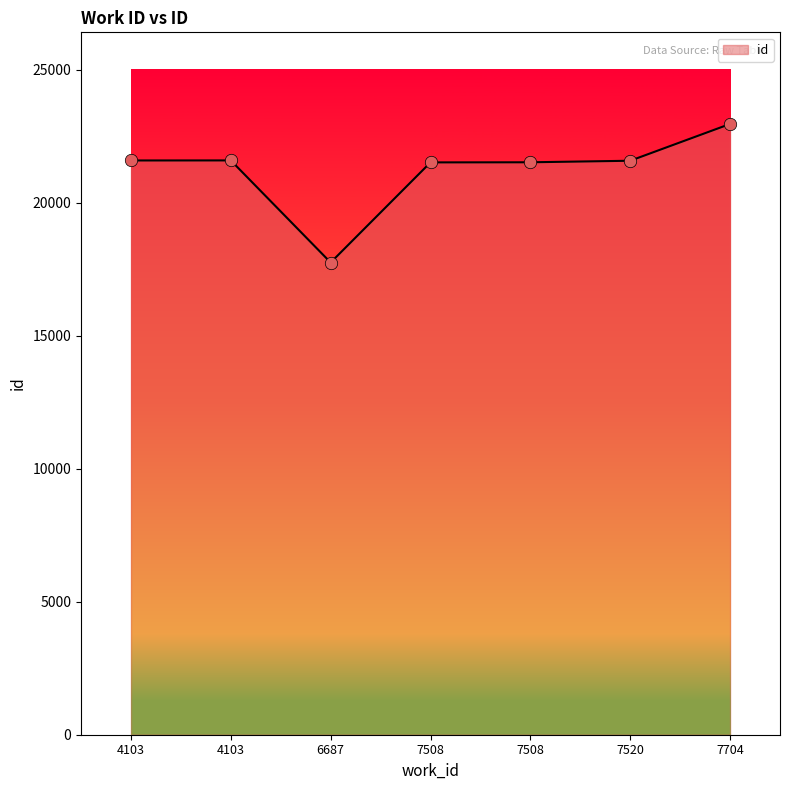

What is the change in value from 6687 to 7508?

+3764